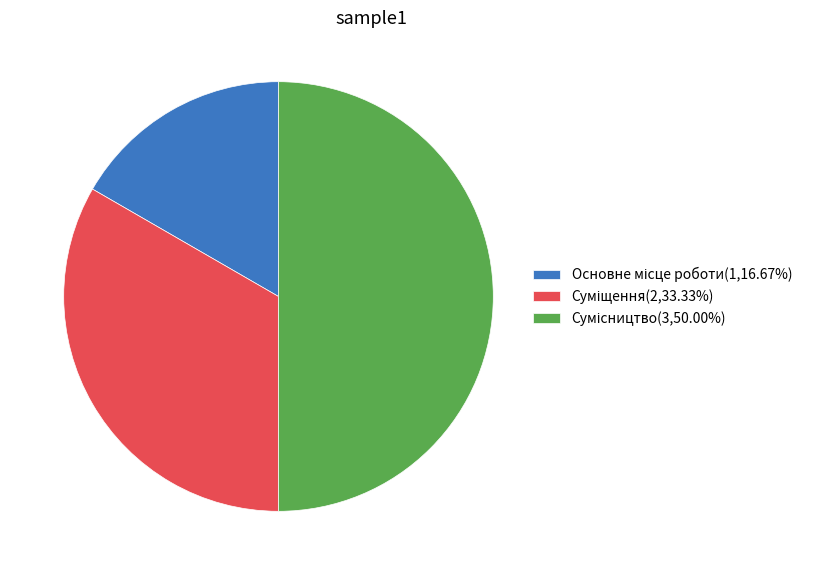

Count the number of slices in the pie.

3